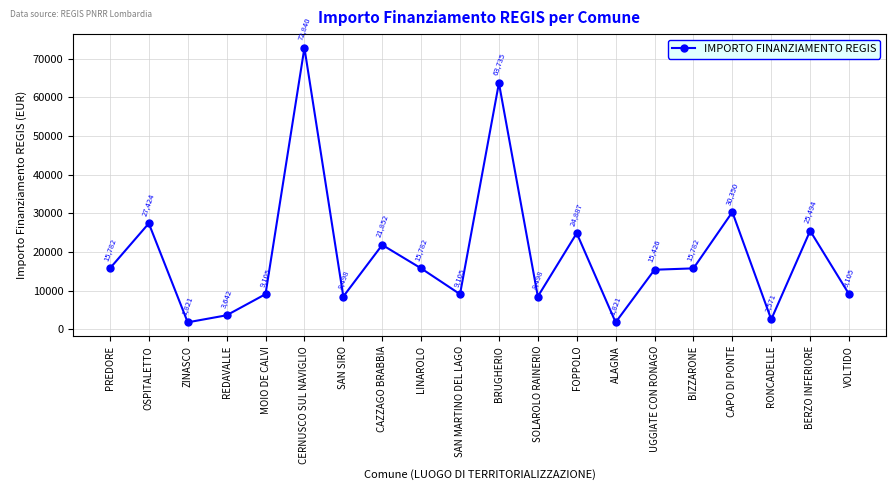

True or false: there are more than 0 points higher than both neighbors.

True